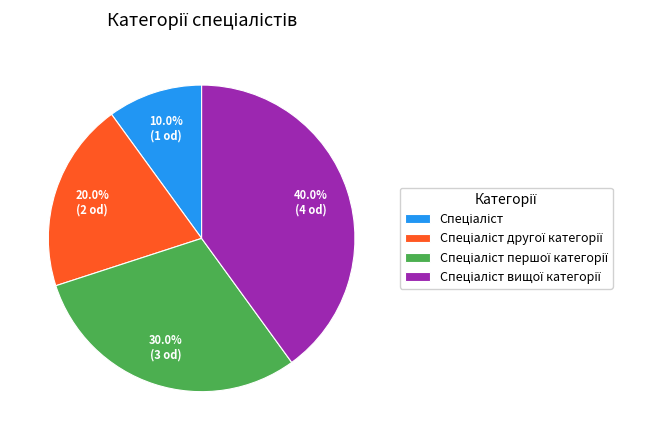

To the nearest percent, what is the difference between the largest and smallest slice percentages?

30%